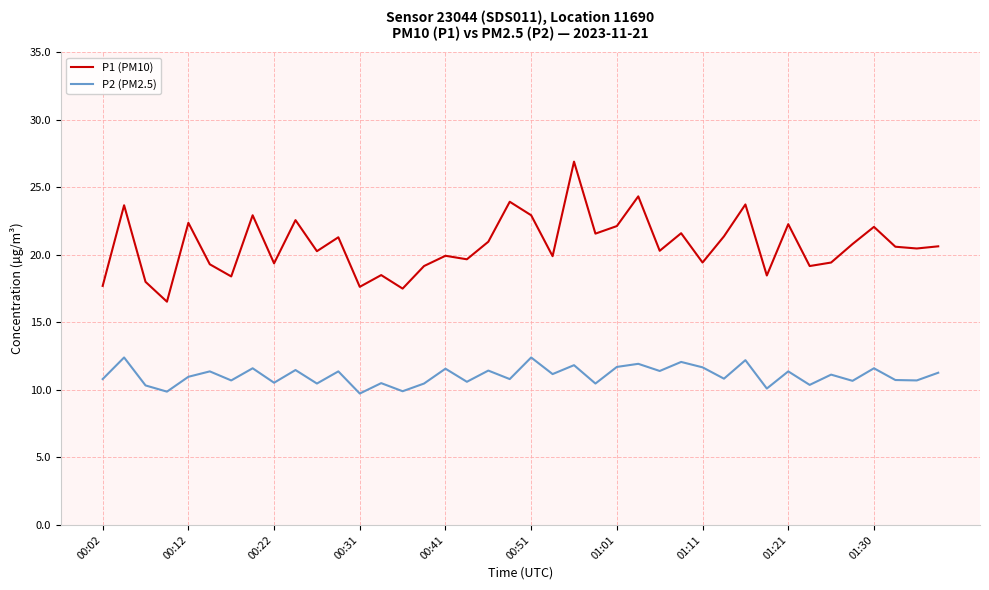

In P2 (PM2.5), how many points are higher than both neighbors (excluding endpoints)?

16